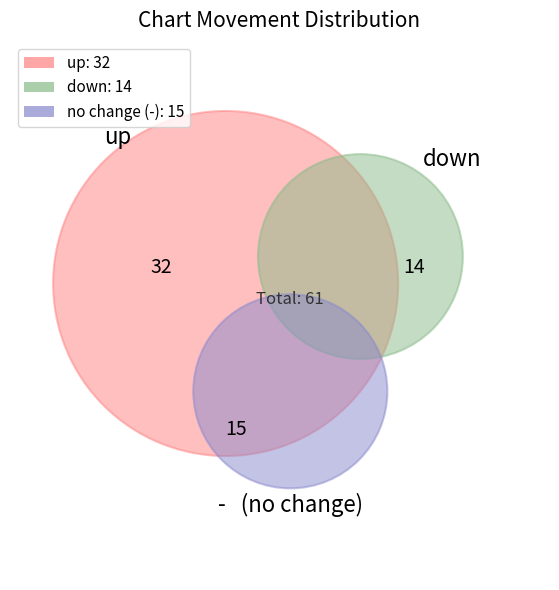

To the nearest percent, what is the combined percentage of - and down?

48%